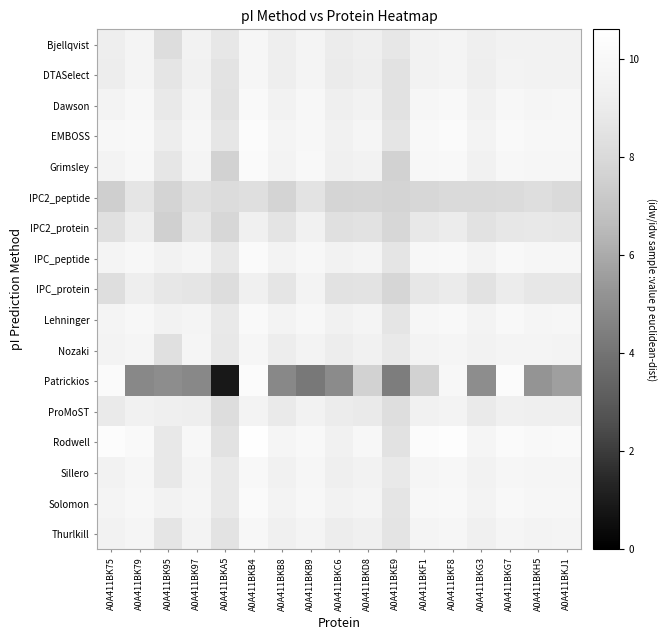

Rank the series by their maximum value, from highest to lowest.

Rodwell, EMBOSS, Patrickios, Grimsley, IPC_peptide, Solomon, Lehninger, Dawson, Sillero, Thurlkill, Nozaki, Bjellqvist, DTASelect, ProMoST, IPC_protein, IPC2_protein, IPC2_peptide